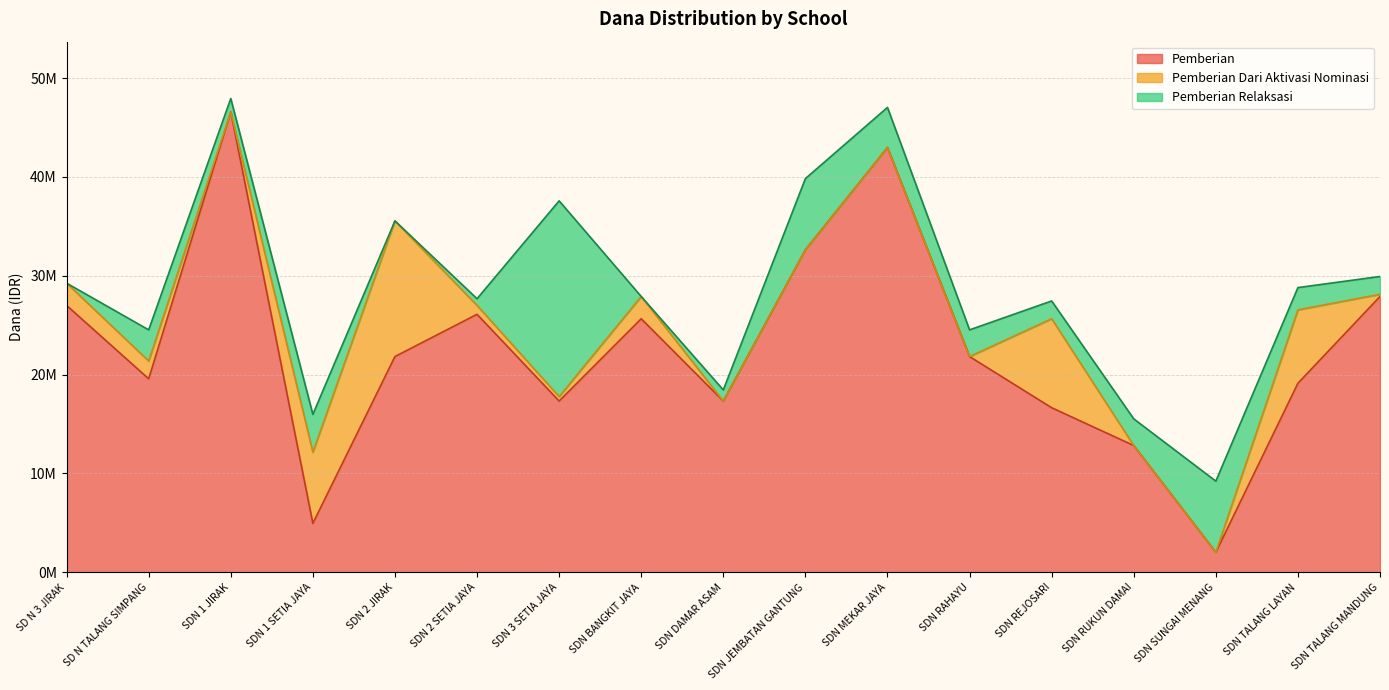

True or false: Siswa Pemberian and Pemberian intersect in this chart.

False